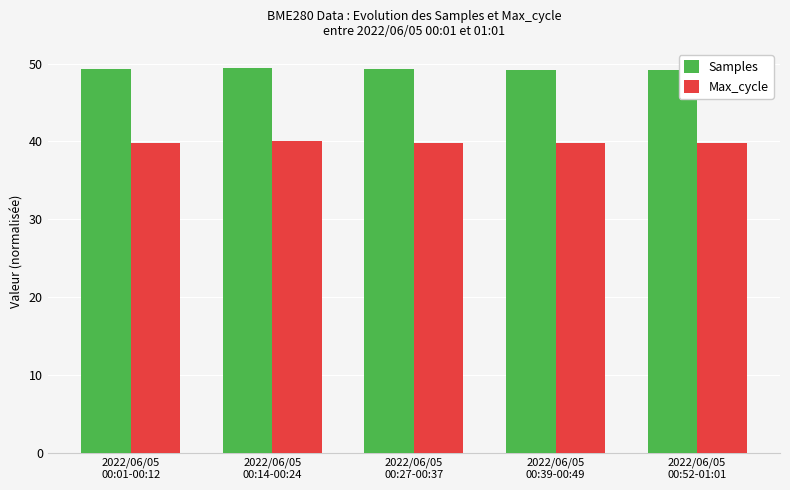

What is the average value of the Max_cycle series?

39.9